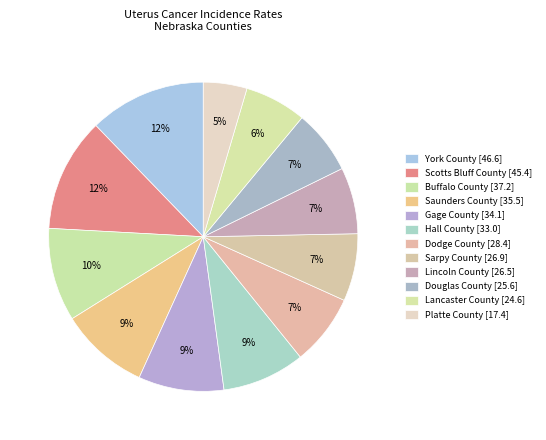

What is the change in value from Buffalo County to Sarpy County?

-10.3